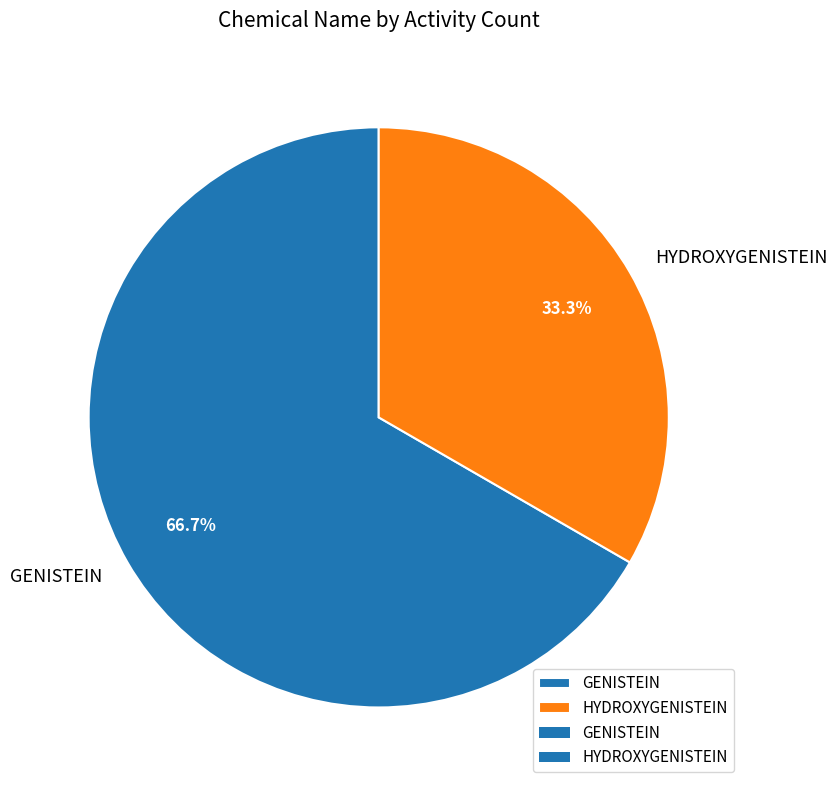

Combined, what portion of the pie is HYDROXYGENISTEIN and GENISTEIN?

100.0%